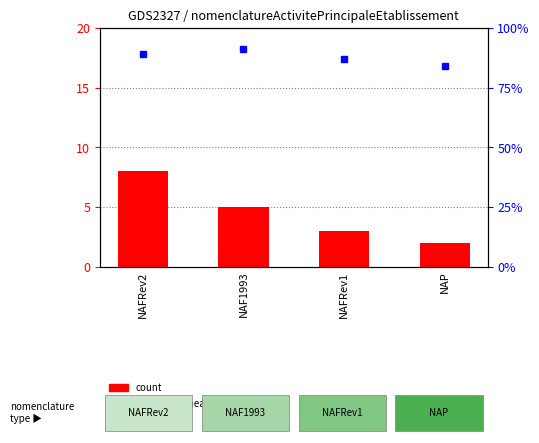

What is the difference between the highest and lowest values at NAFRev1?

84